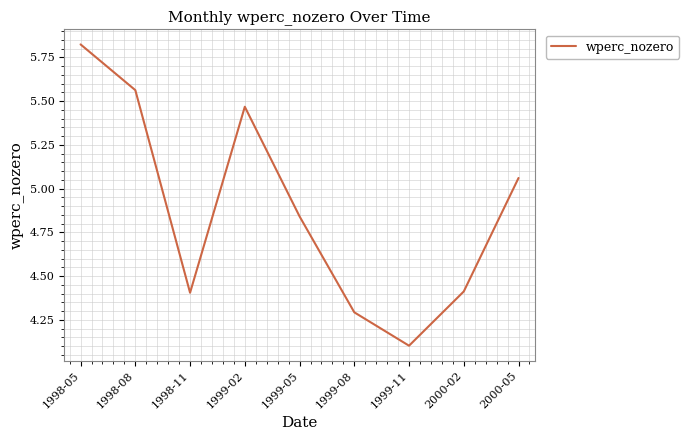

What is the smallest value displayed?

4.1